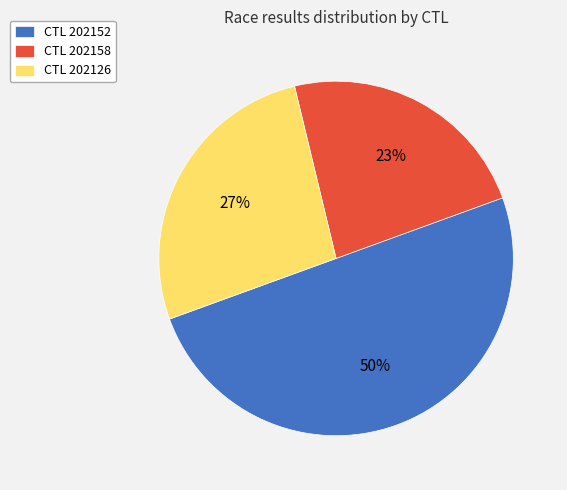

Is the sum of CTL 202158 and CTL 202152 greater than half?

Yes